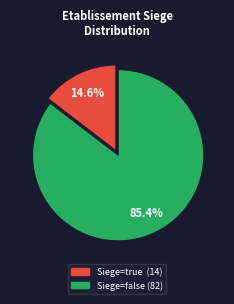

Is there any slice that represents more than half of the pie?

Yes